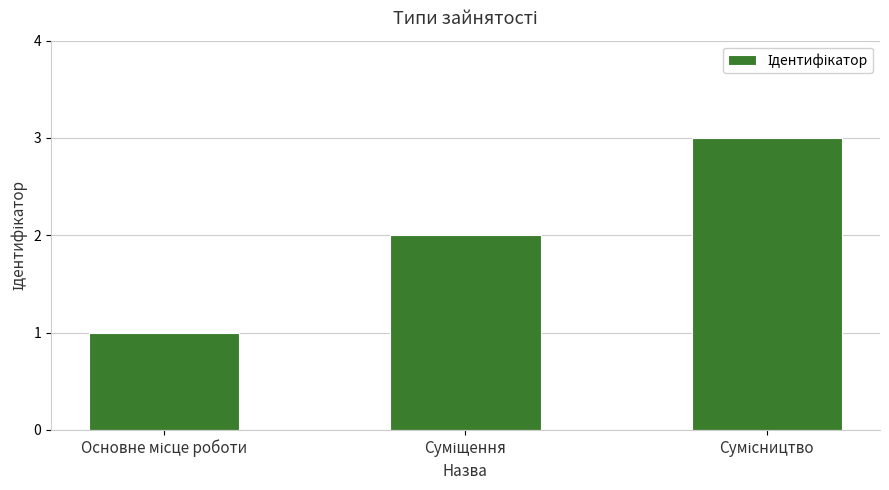

Reading left to right, transcribe all the data shown in this chart.

1	2	3